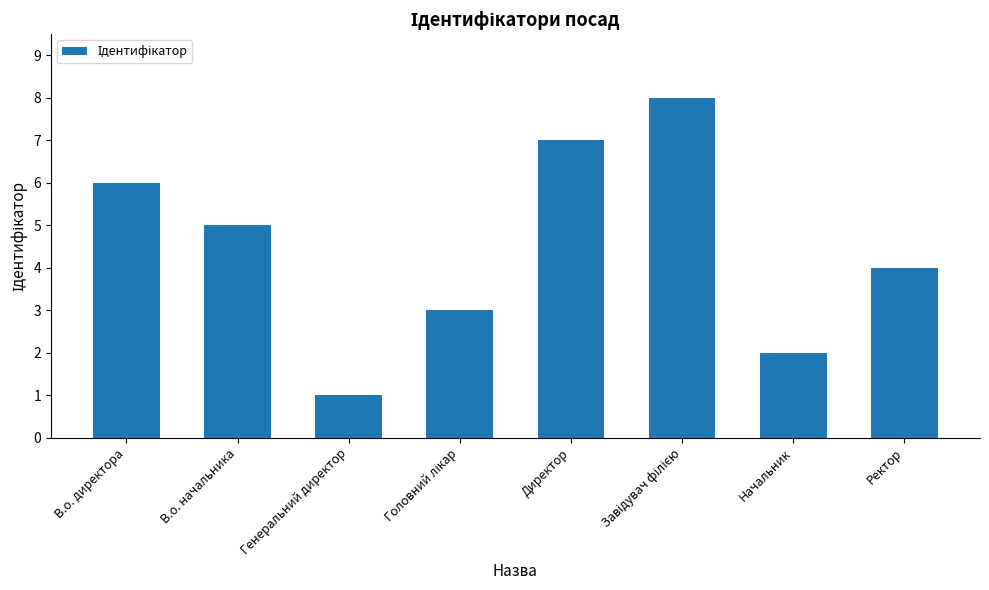

Reading right to left, list all the values displayed in this chart.

4	2	8	7	3	1	5	6